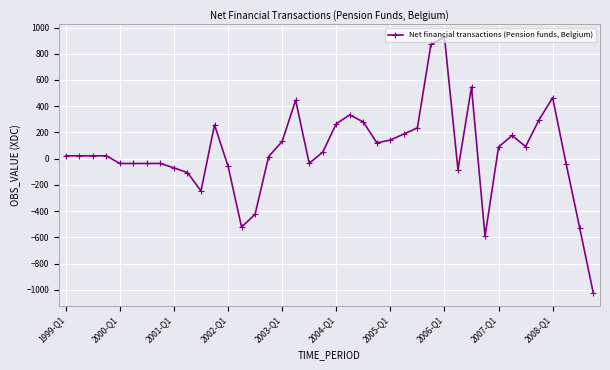

Does the chart display data point markers on the line(s)?

Yes